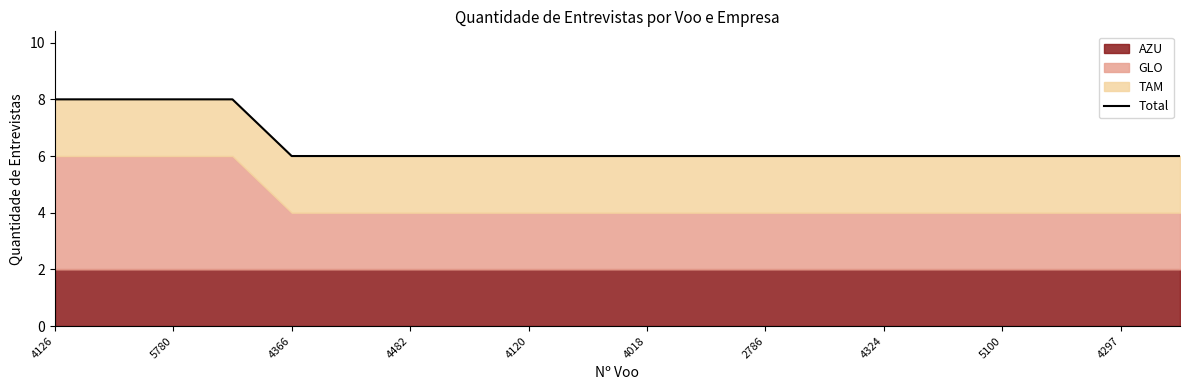

What is the label of the 19th point from the right?

5780